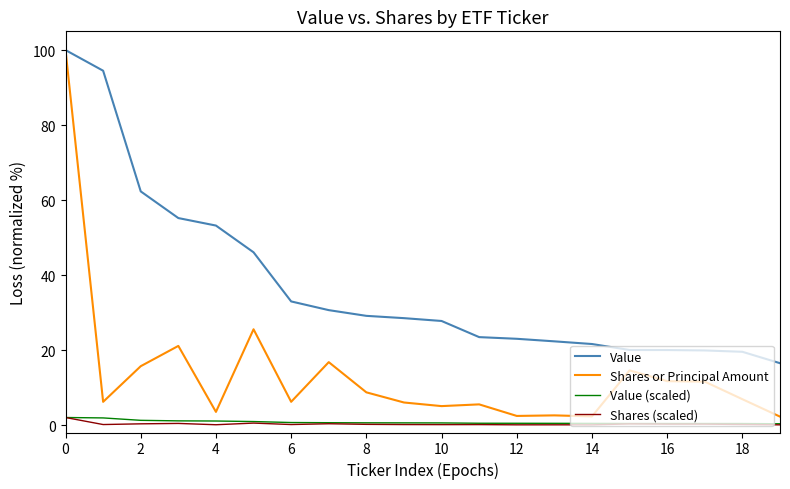

What is the greatest value displayed?

100.0